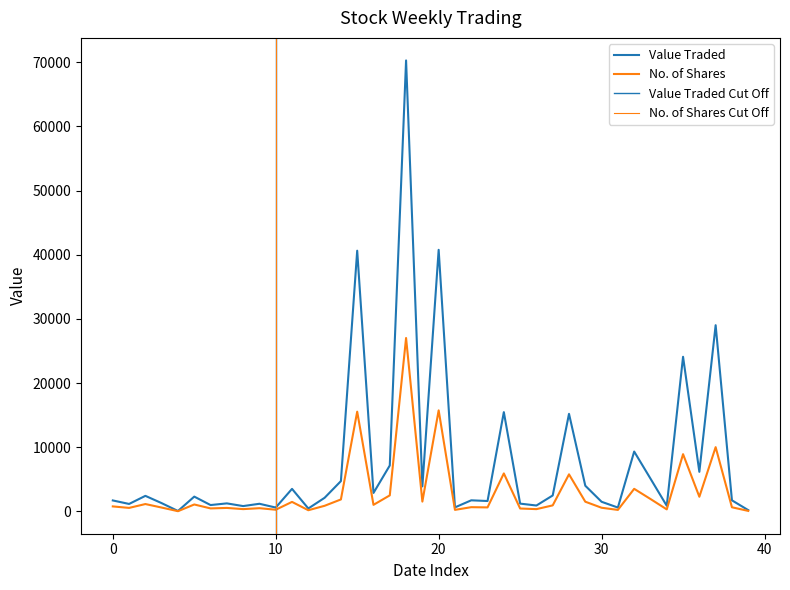

Does the chart display data point markers on the line(s)?

No